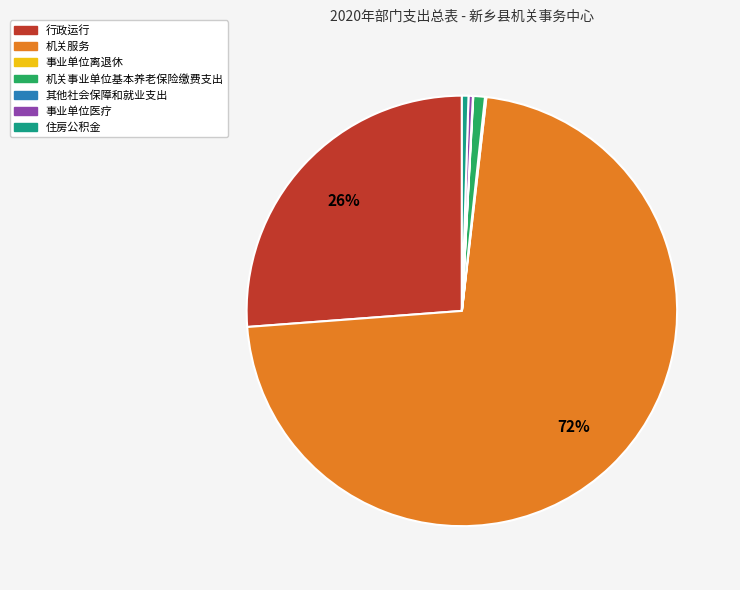

To the nearest percent, what percentage of the pie is 行政运行?

26%